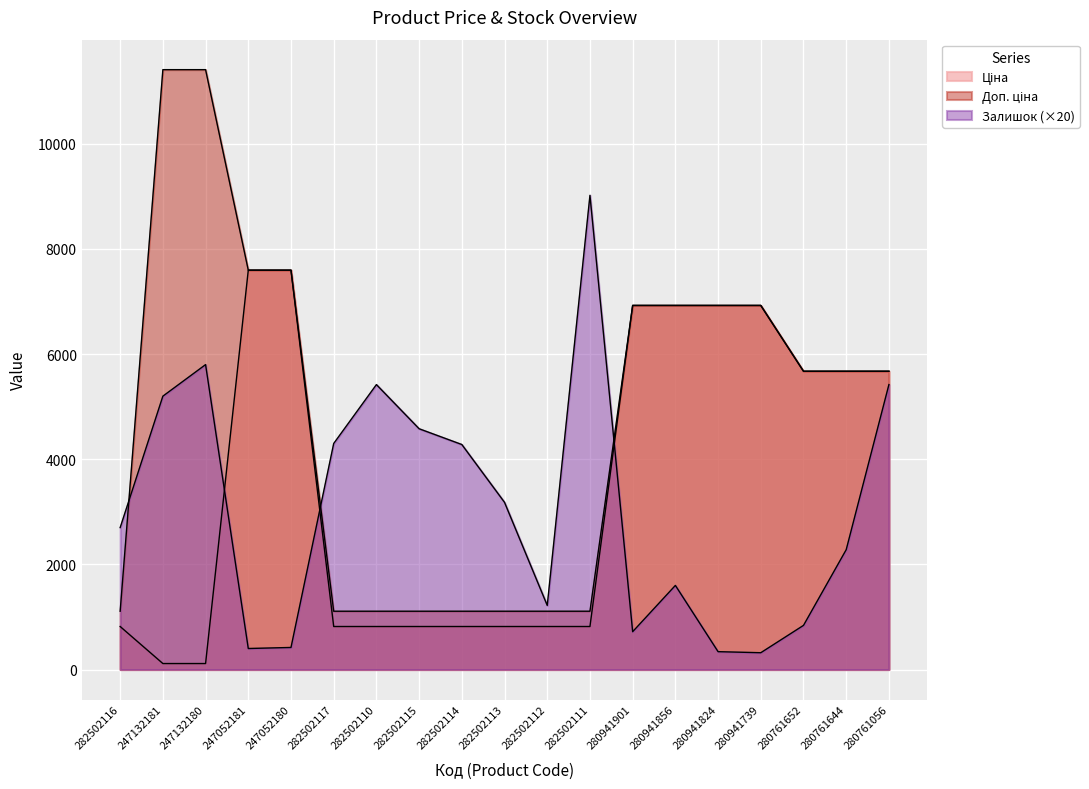

The Ціна series shows 1282.3 at 282502116. True or false?

False